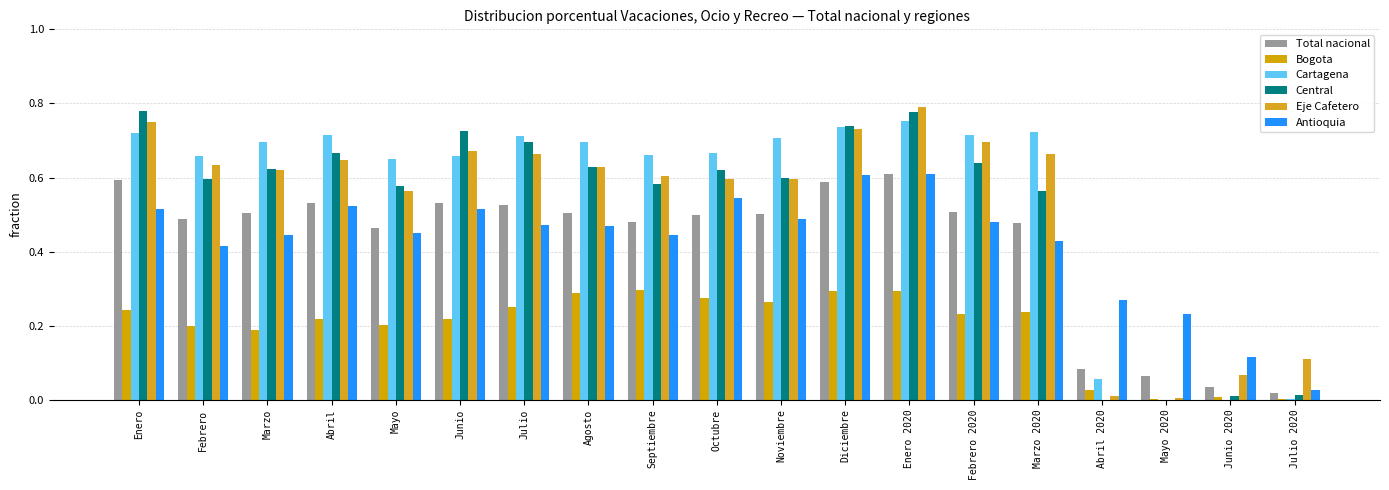

Does the chart contain stacked bars?

No